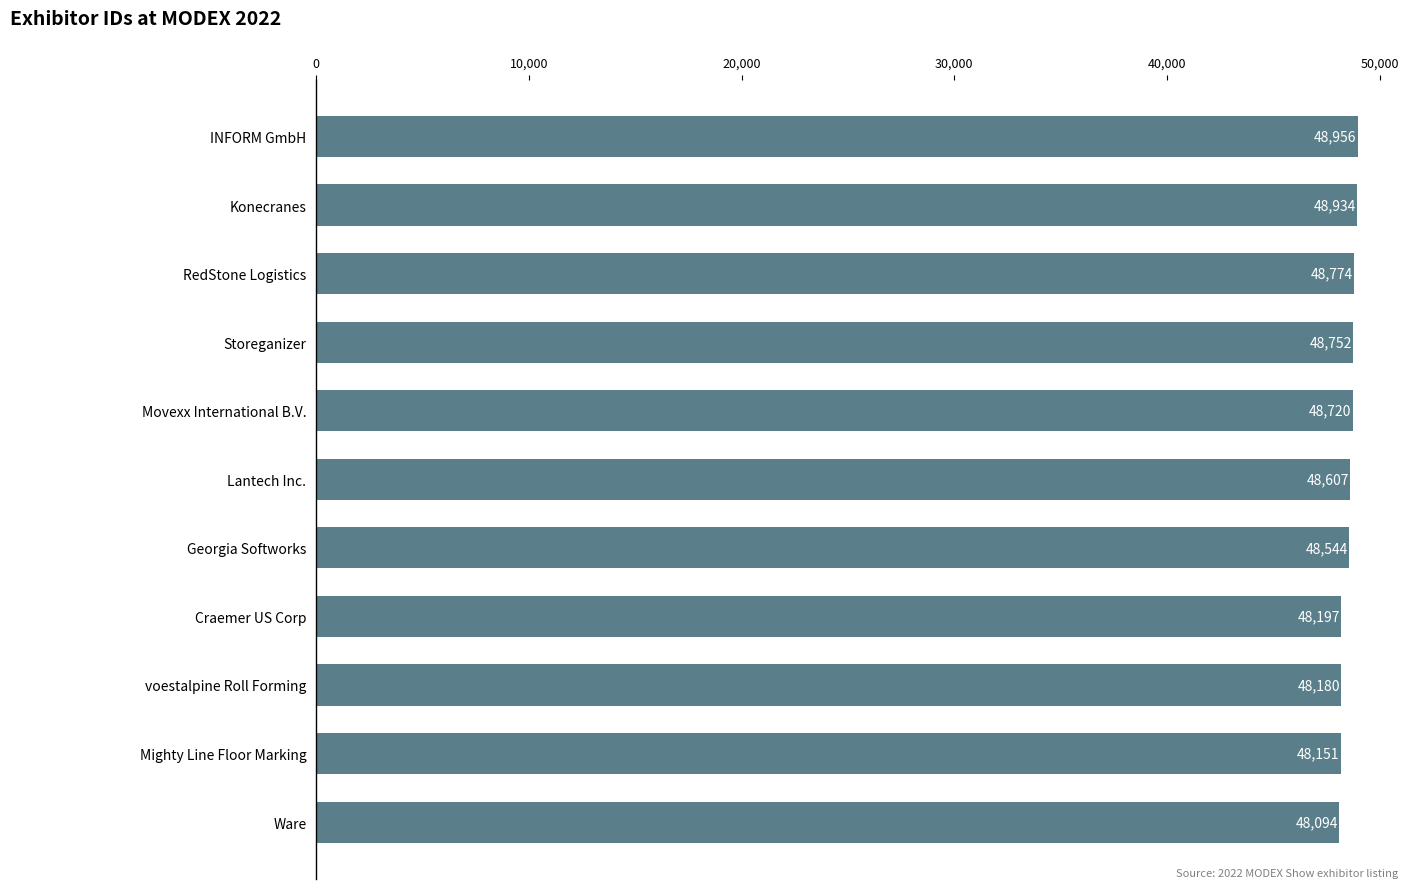

Does the chart contain any negative values?

No